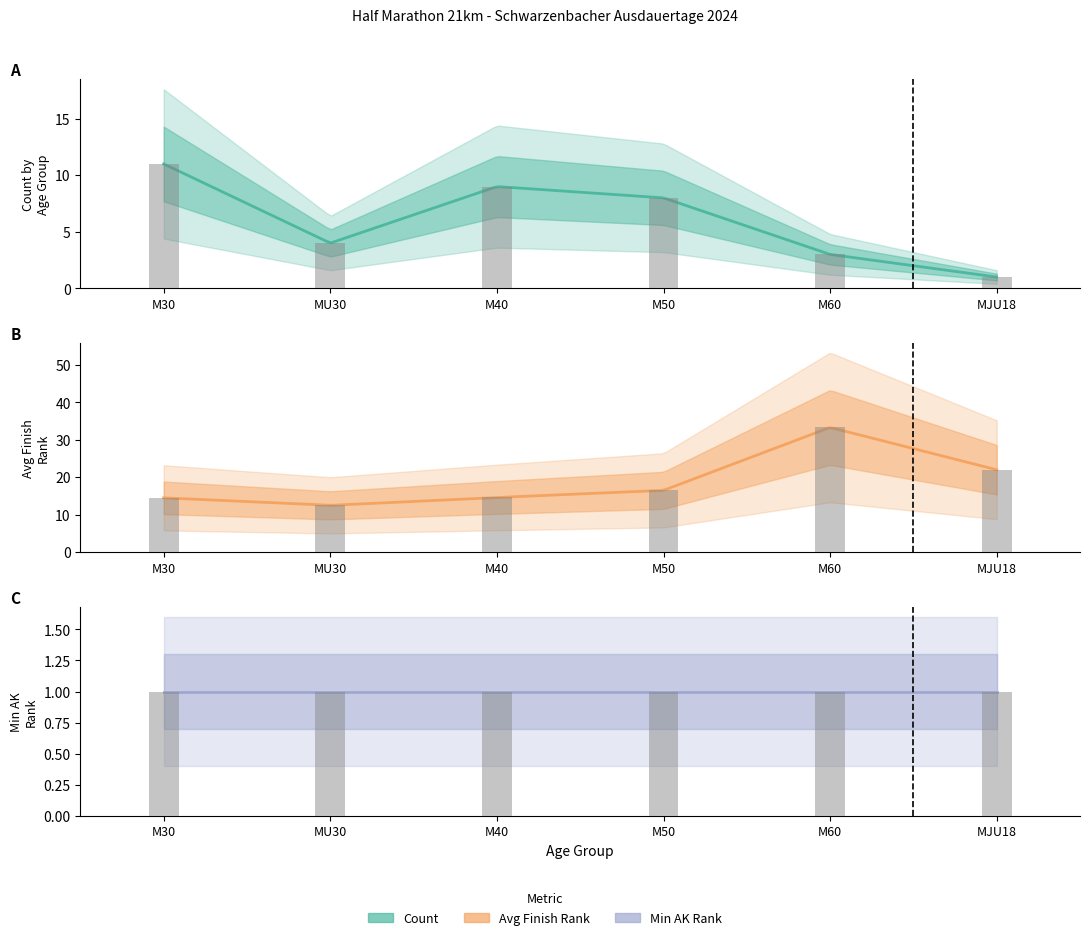

How many data points does each series have?

6